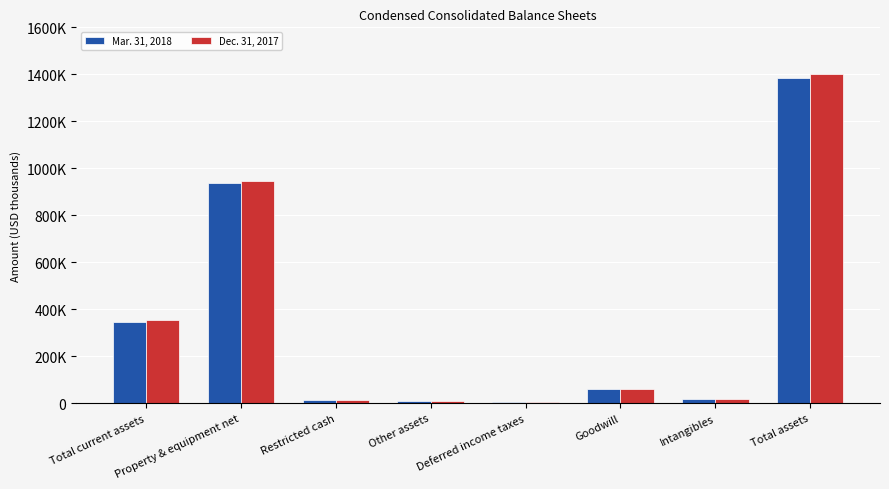

What are all the series names shown in the legend?

Mar. 31, 2018, Dec. 31, 2017